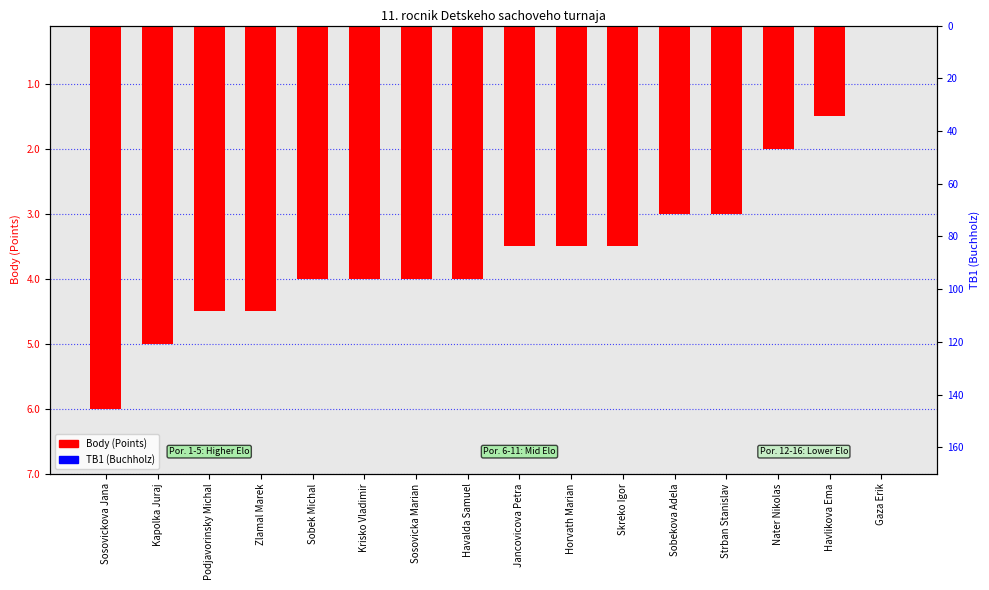

The value of TB1 (Buchholz) at Sobek Michal is -0.1. True or false?

False